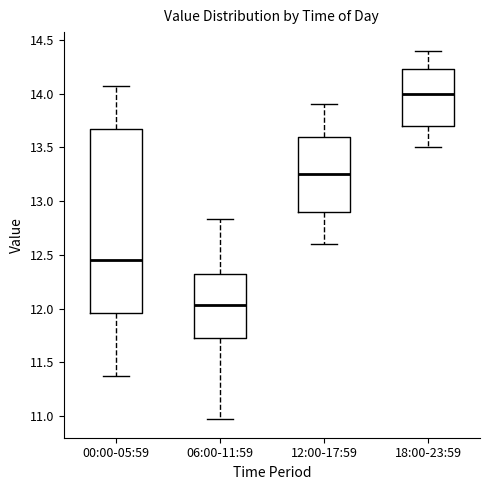

Reading left to right, transcribe this box plot: for each box, give where its median line is, the range the box spans, and where its two whiskers end, as read against the y-axis. The values are not printed on the chart, so give them approximately, as read against the axis.

00:00-05:59: median 12.45, box 11.95 to 13.65, whiskers 11.35 to 14.05
06:00-11:59: median 12.05, box 11.70 to 12.35, whiskers 10.95 to 12.85
12:00-17:59: median 13.25, box 12.90 to 13.60, whiskers 12.60 to 13.90
18:00-23:59: median 14.00, box 13.70 to 14.25, whiskers 13.50 to 14.40